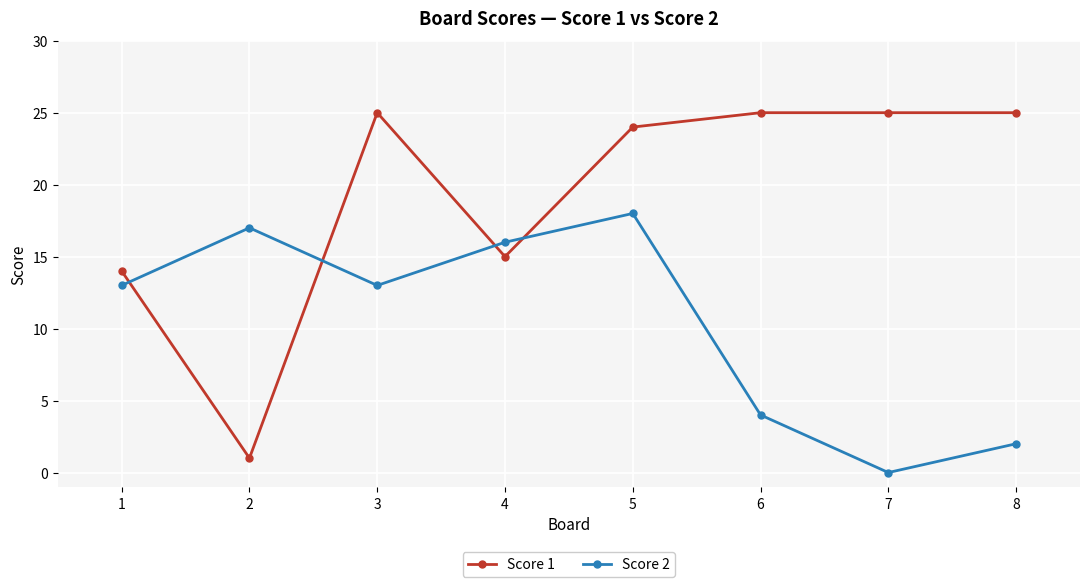

At 5, list the series in order from smallest to largest.

Score 2, Score 1